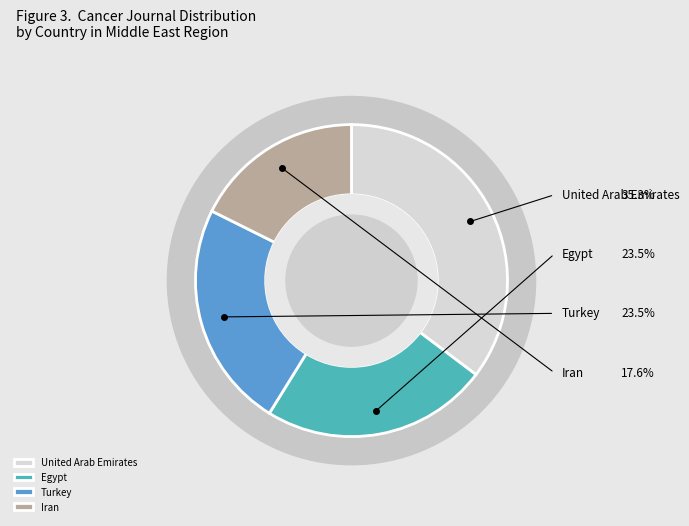

How many segments does this pie chart have?

4